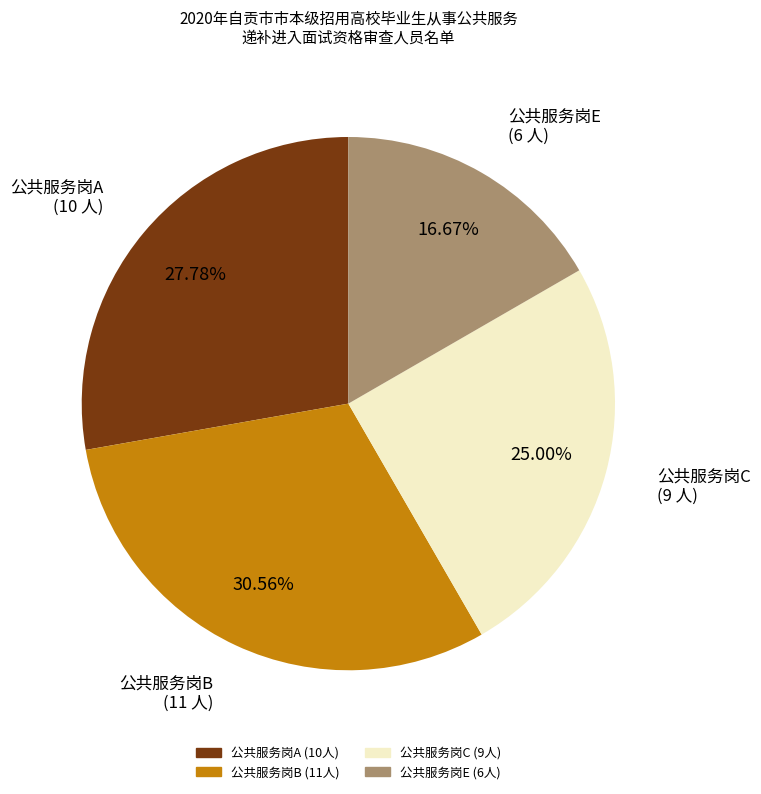

Which has a higher value, 公共服务岗E or 公共服务岗C?

公共服务岗C